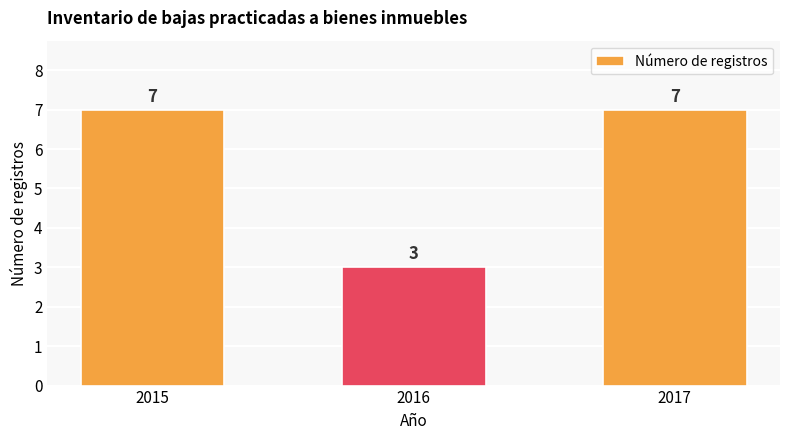

How many values are below 7?

1